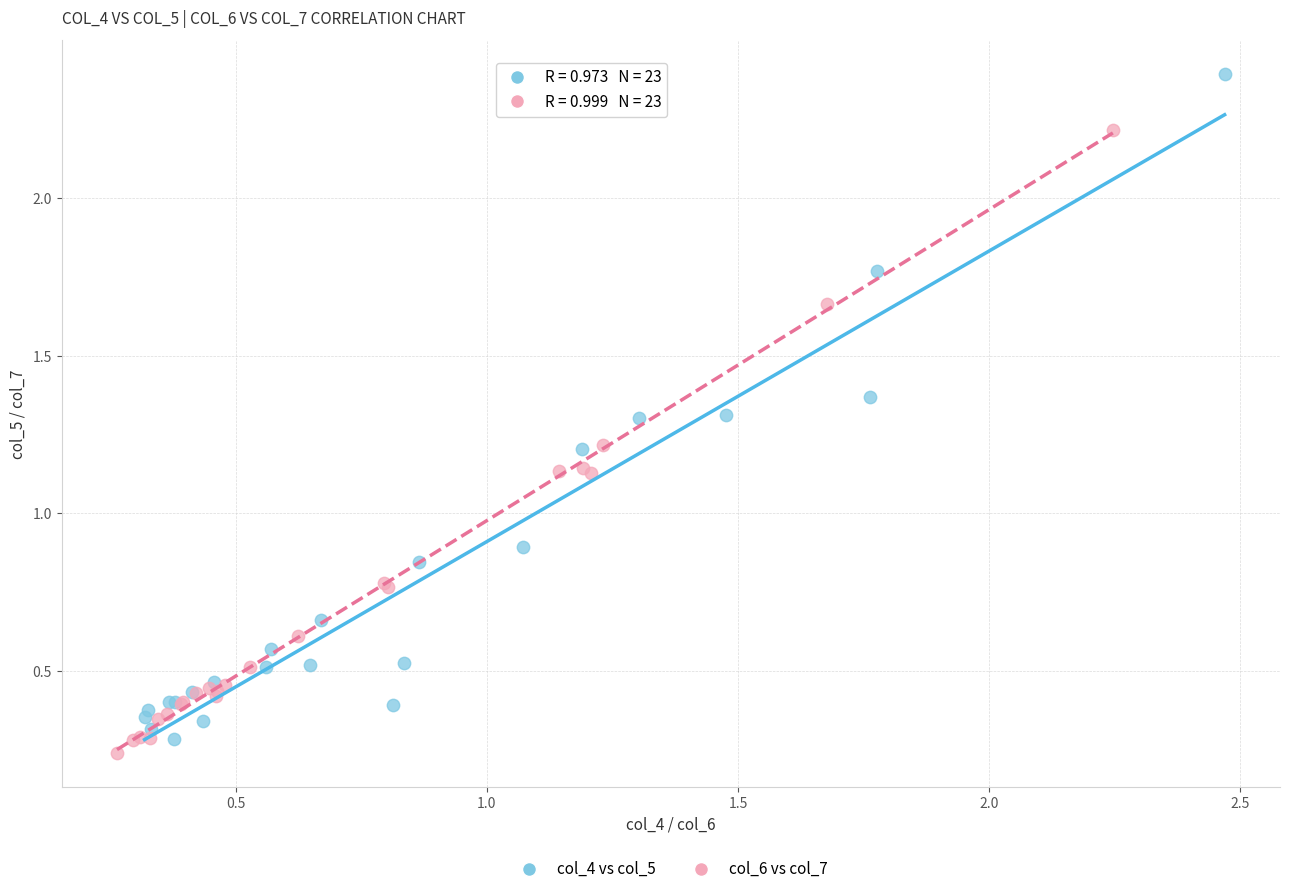

Which series has the largest Y range (max minus min)?

col_4 vs col_5